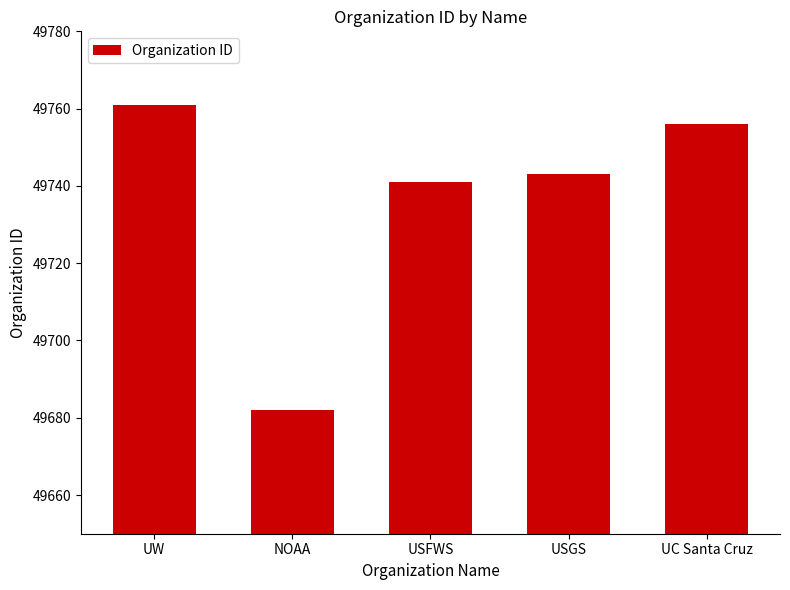

What is the minimum value shown in the chart?

49682